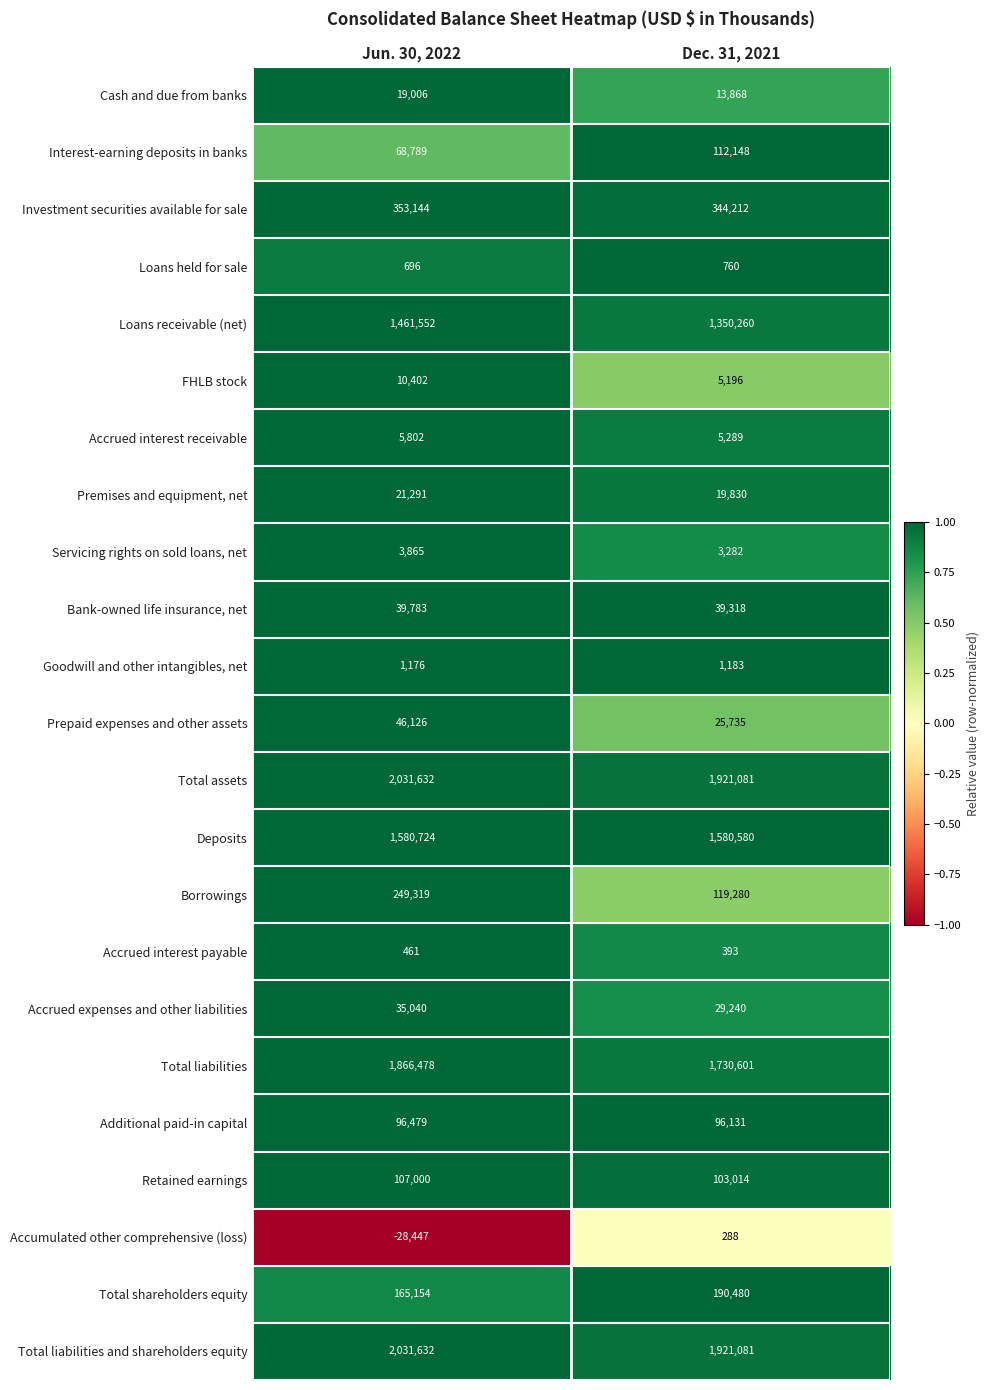

At which category is the sum across all series the highest?

Jun. 30, 2022